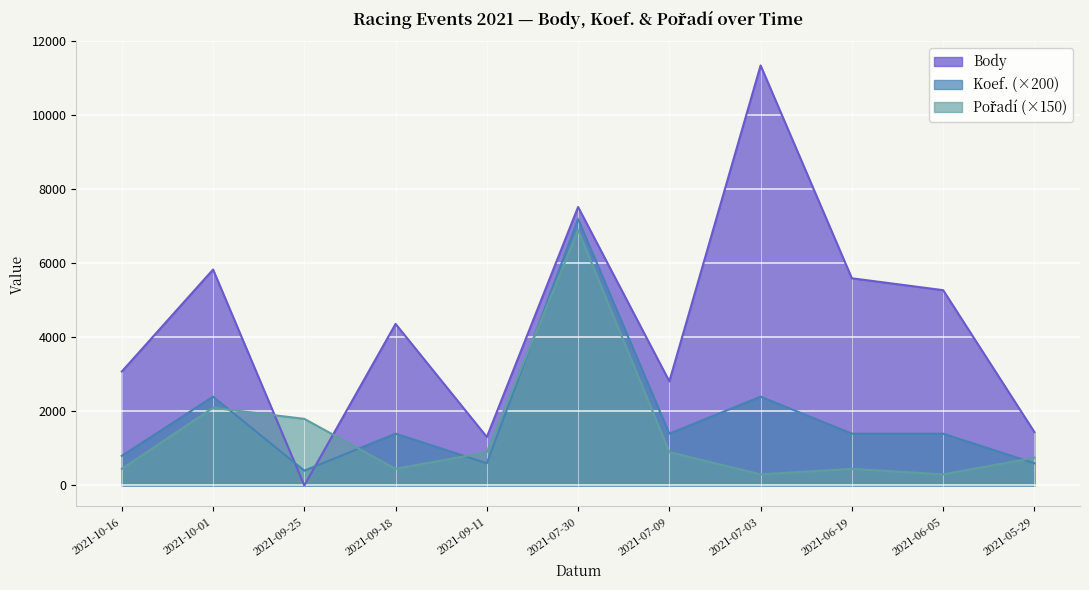

Which series has the largest total across all categories?

Body